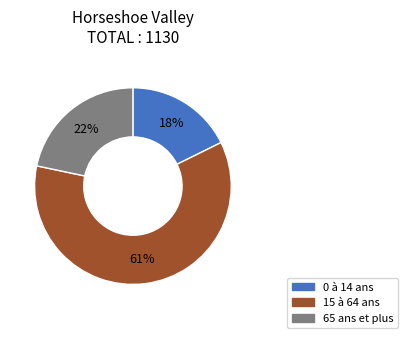

To the nearest percent, what is the average slice percentage?

33%